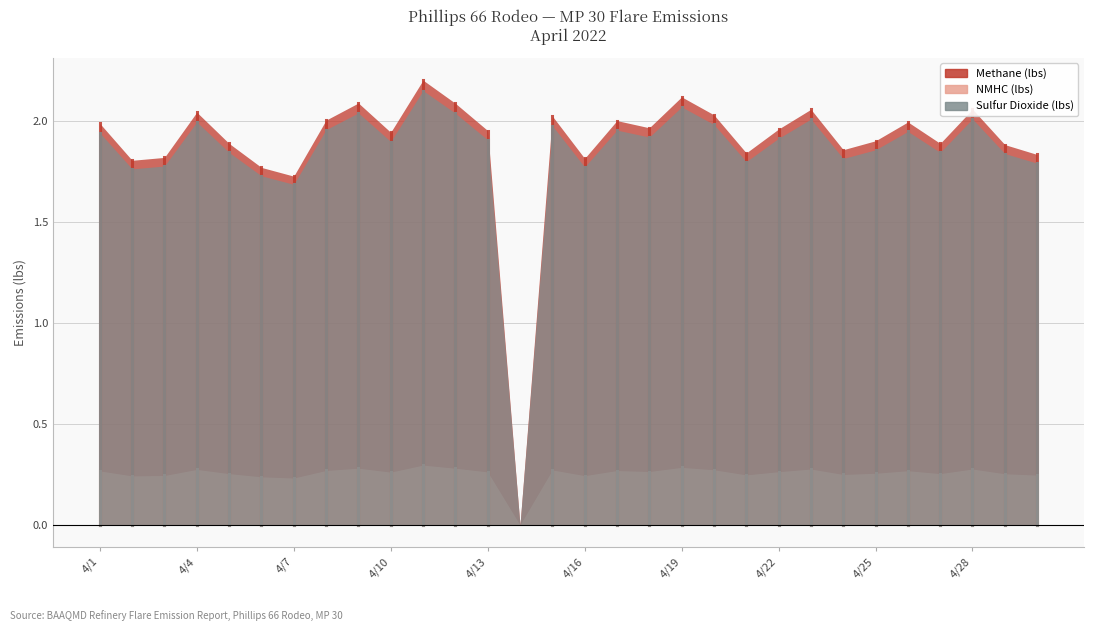

At which label does Methane (lbs) reach its peak?

4/11